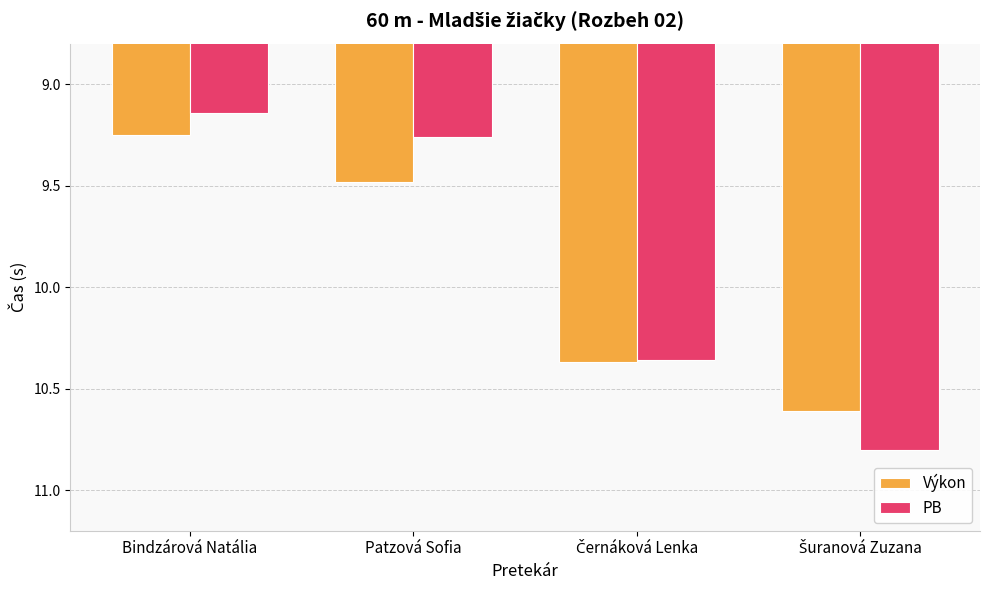

What is the label of the 4th bar from the right?

Bindzárová Natália